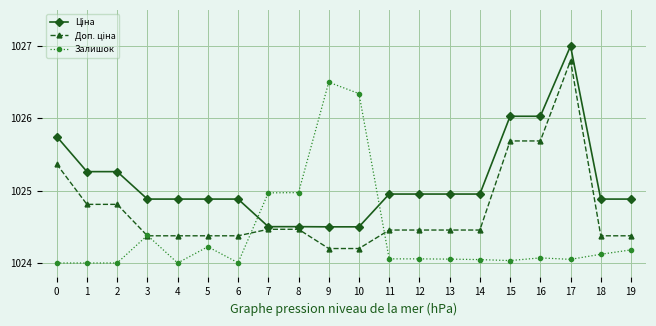

What is the average value of the Залишок series?

1024.4